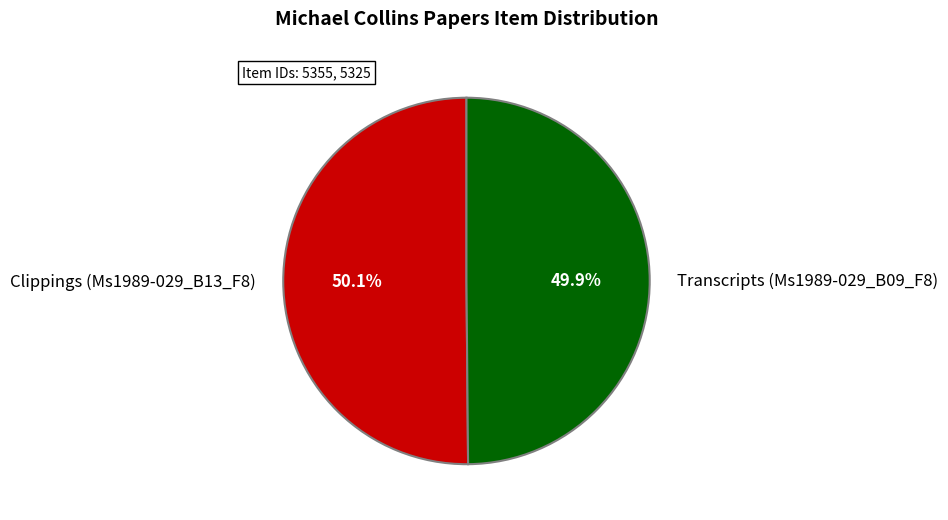

Does any single category account for the majority?

Yes